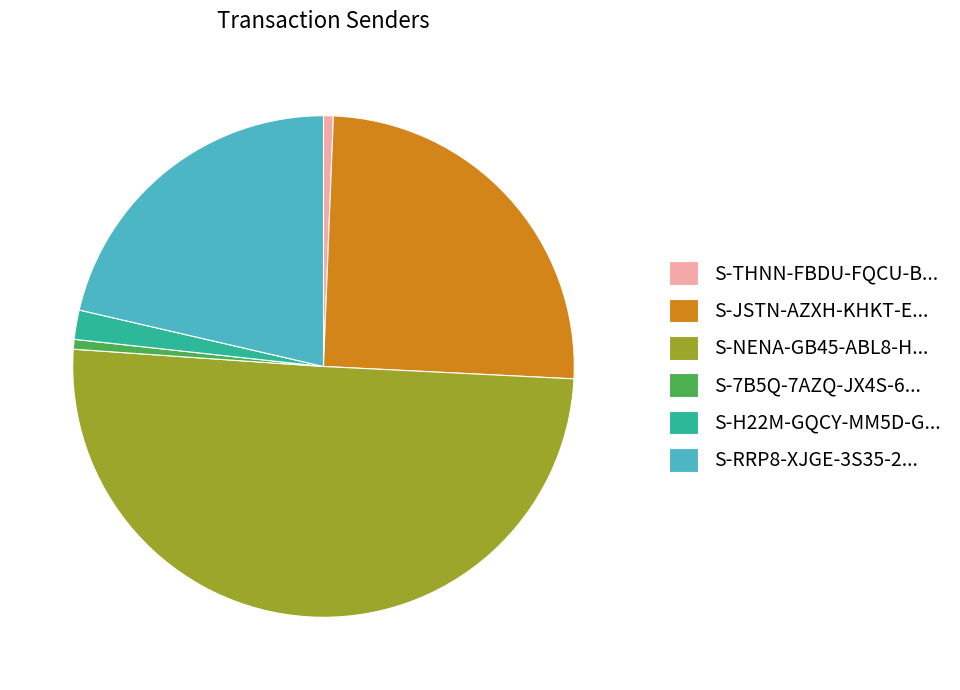

Between S-H22M-GQCY-MM5D-G... and S-7B5Q-7AZQ-JX4S-6..., which is larger?

S-H22M-GQCY-MM5D-G...